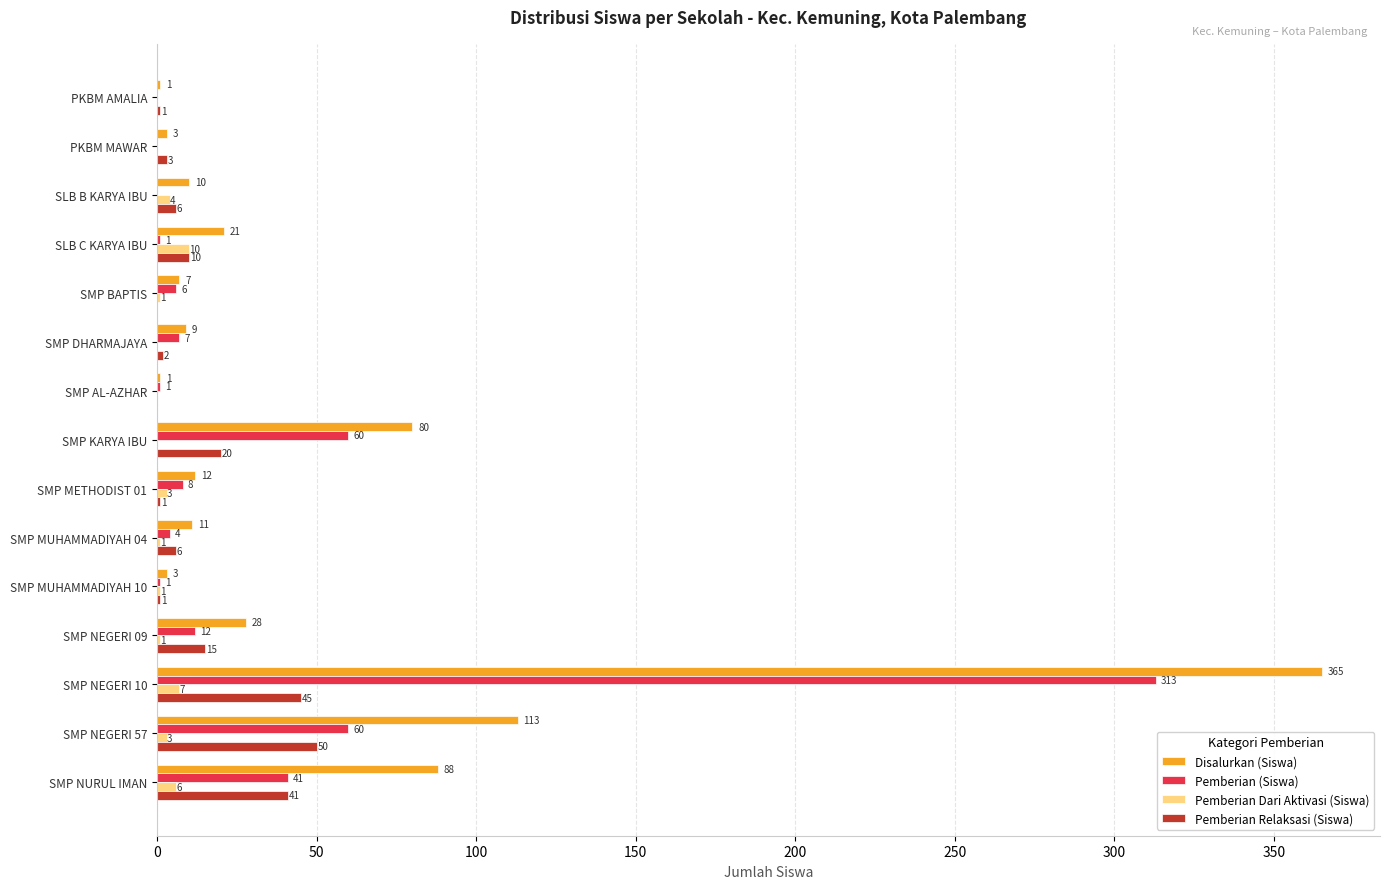

What is the sum of all Pemberian (Siswa) values?

514